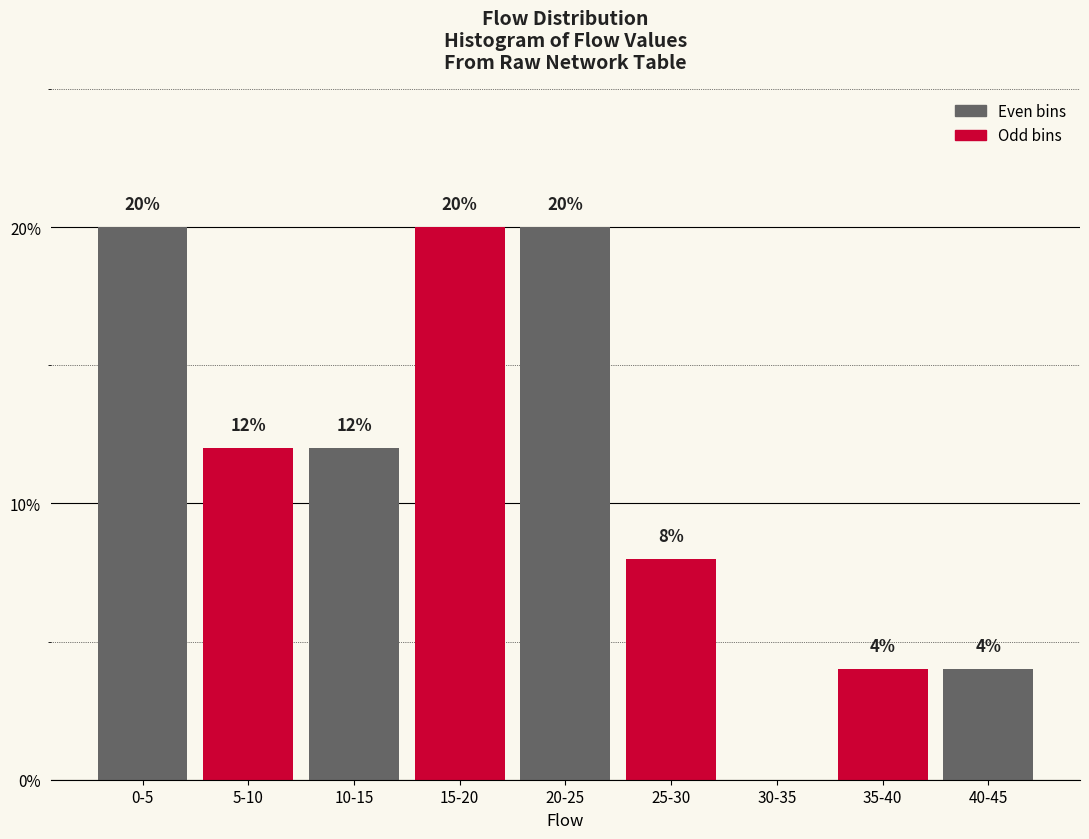

Reading left to right, what are all the values shown in this chart?

0-5=20	5-10=12	10-15=12	15-20=20	20-25=20	25-30=8	30-35=0	35-40=4	40-45=4